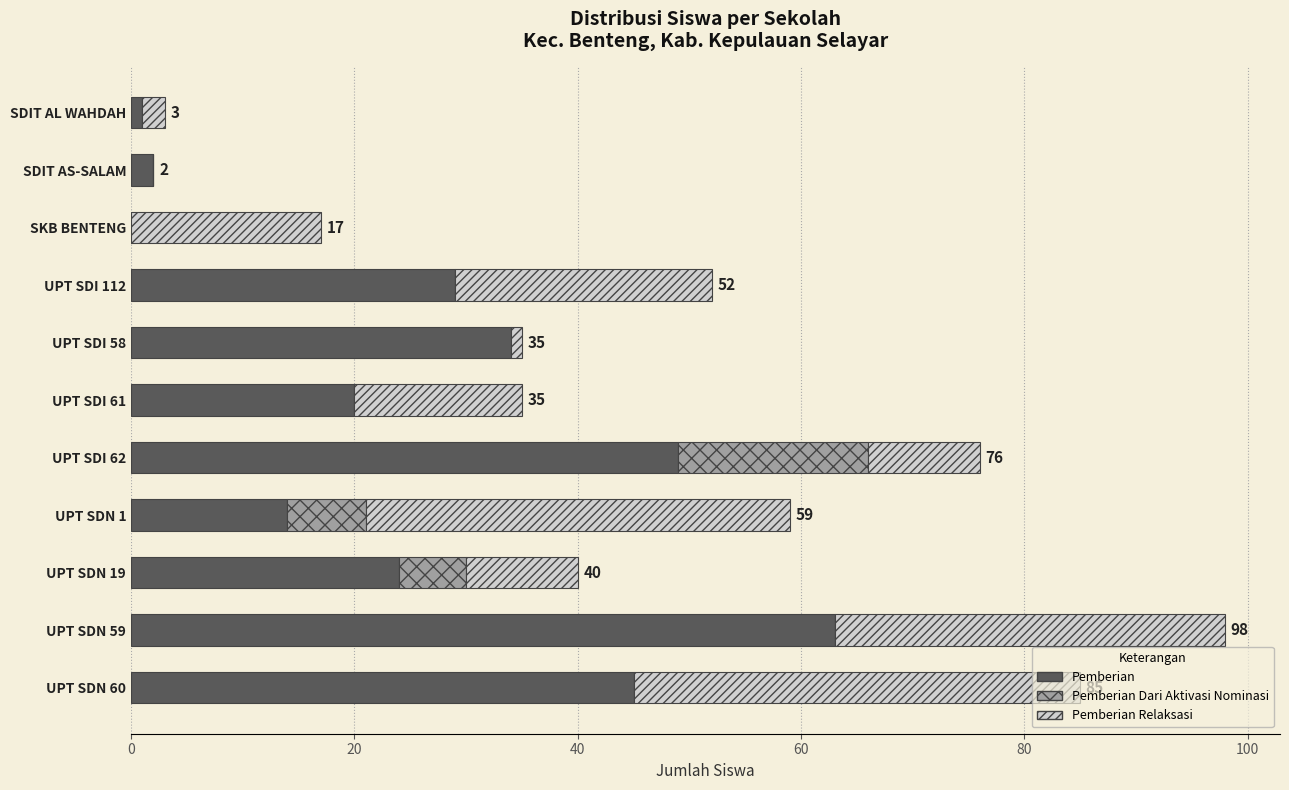

What is the sum of the Pemberian values at UPT SDN 60 and UPT SDN 59?

108